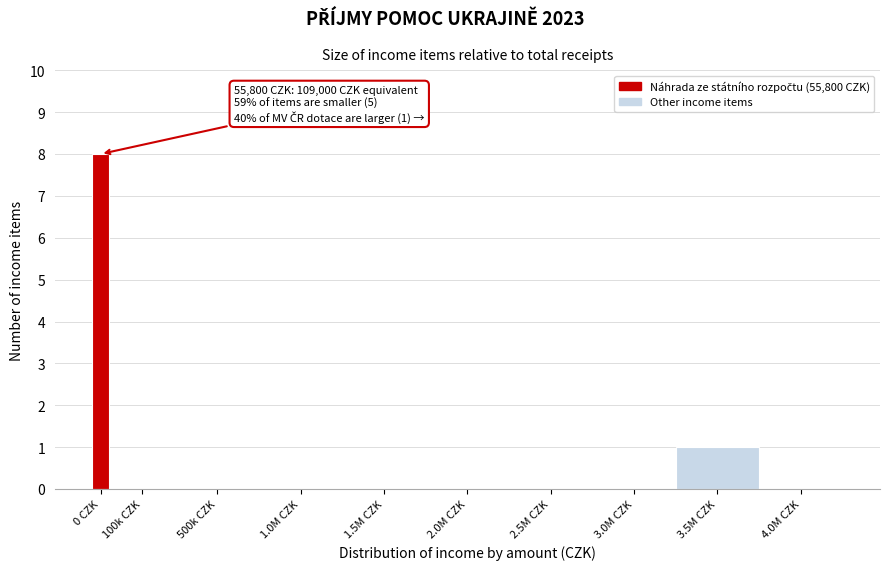

Reading left to right, what are all the values shown in this chart?

0 CZK=8	100k CZK=0	500k CZK=0	1.0M CZK=0	1.5M CZK=0	2.0M CZK=0	2.5M CZK=0	3.0M CZK=0	3.5M CZK=1	4.0M CZK=0